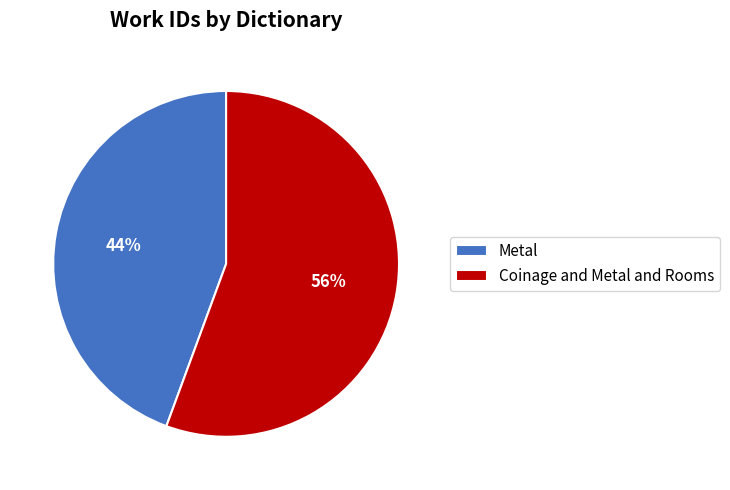

Rank the categories by value from highest to lowest.

Coinage and Metal and Rooms, Metal